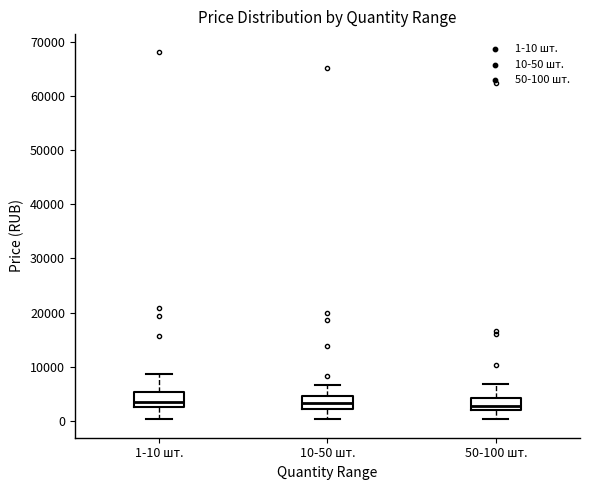

Reading left to right, transcribe this box plot: for each box, give where its median line is, the range the box spans, and where its two whiskers end, as read against the y-axis. The values are not printed on the chart, so give them approximately, as read against the axis.

1-10 шт.: median 4000, box 2000 to 5000, whiskers 0 to 9000
10-50 шт.: median 3000, box 2000 to 5000, whiskers 0 to 7000
50-100 шт.: median 3000, box 2000 to 4000, whiskers 0 to 7000